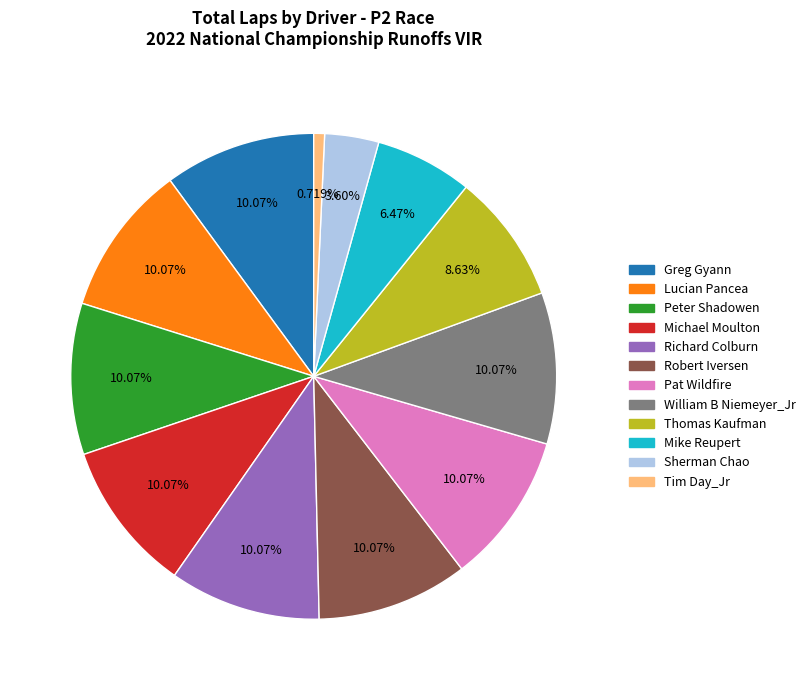

What is the smallest slice in the pie chart?

Tim Day_Jr